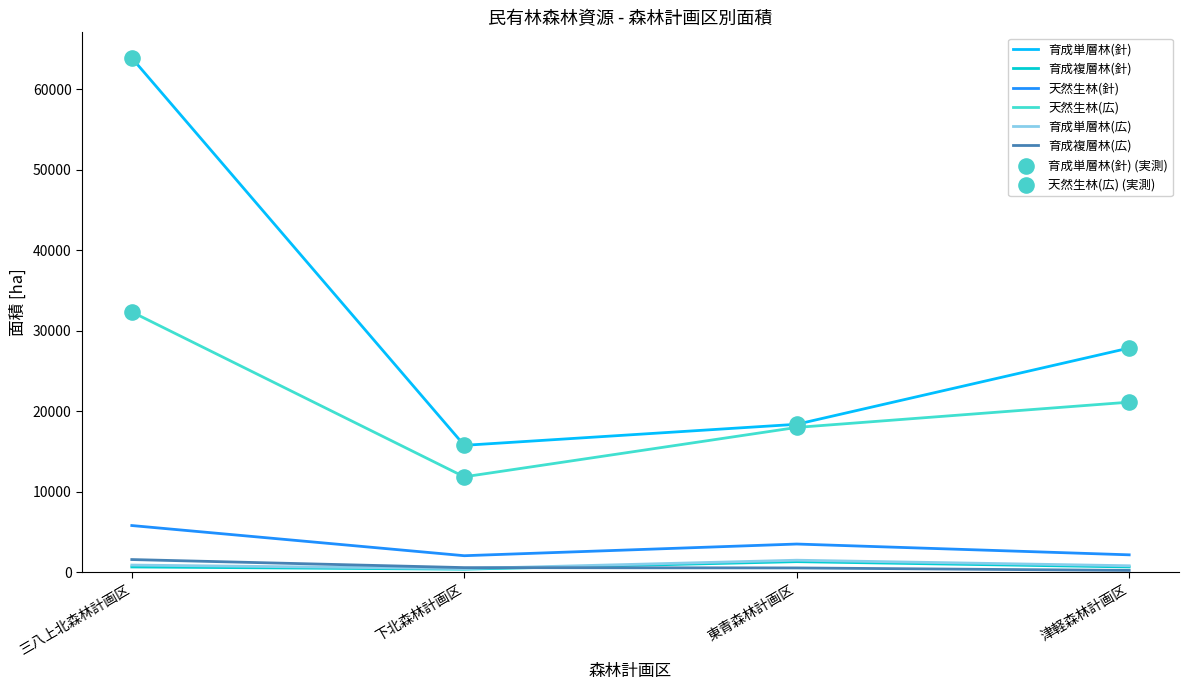

Which series has the widest spread of values?

育成単層林(針)